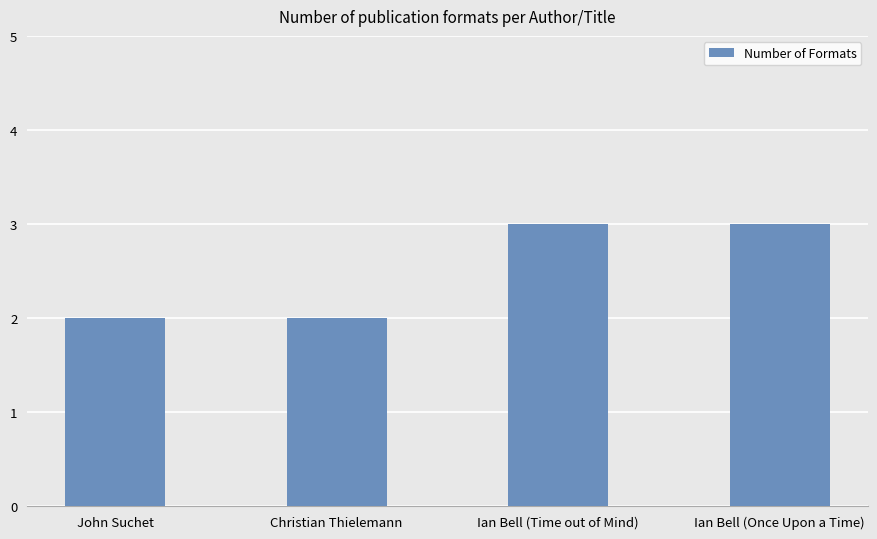

What is the greatest value displayed?

3